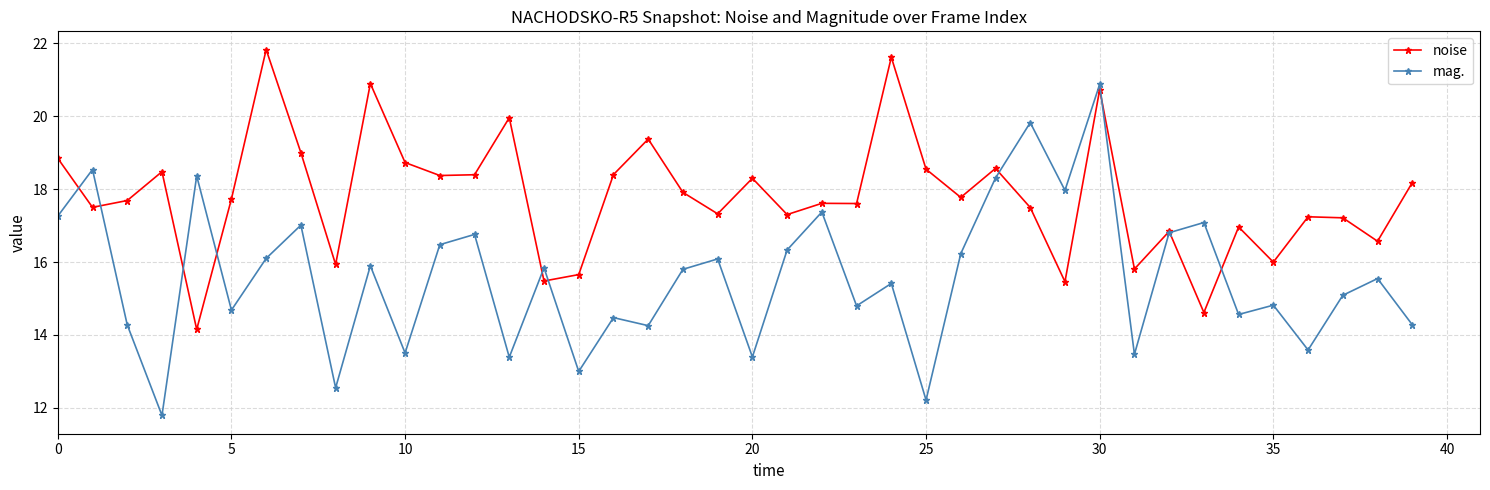

How many categories are shown in the chart?

40